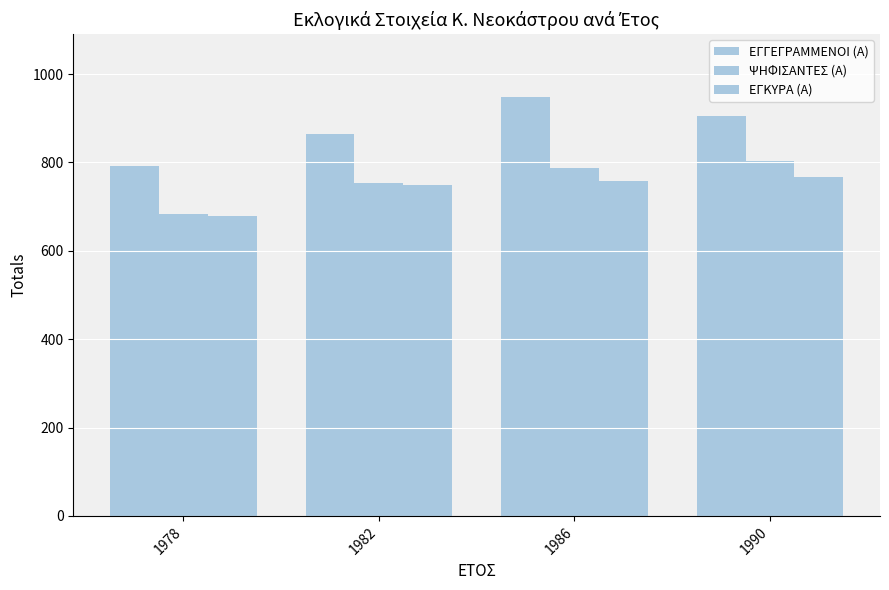

How many bars are there in total?

12